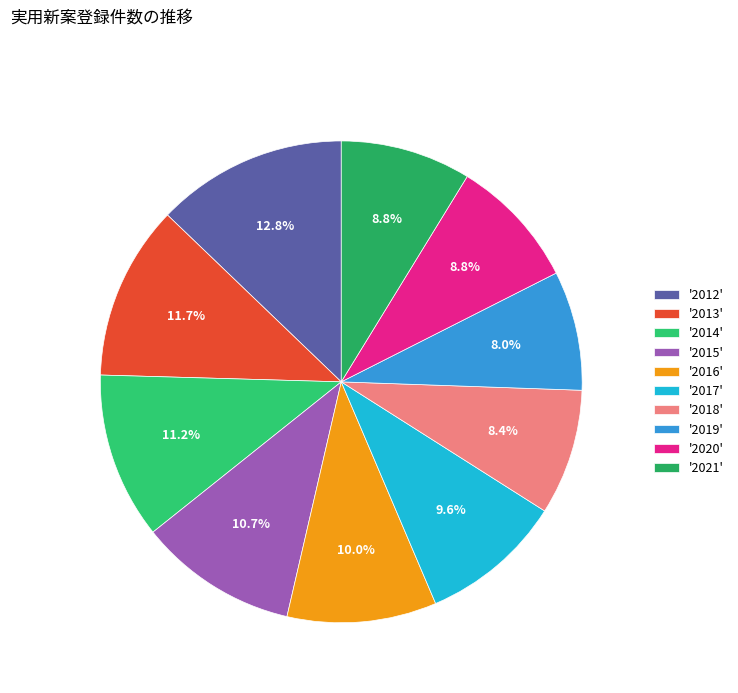

What is the largest slice in the pie chart?

'2012'